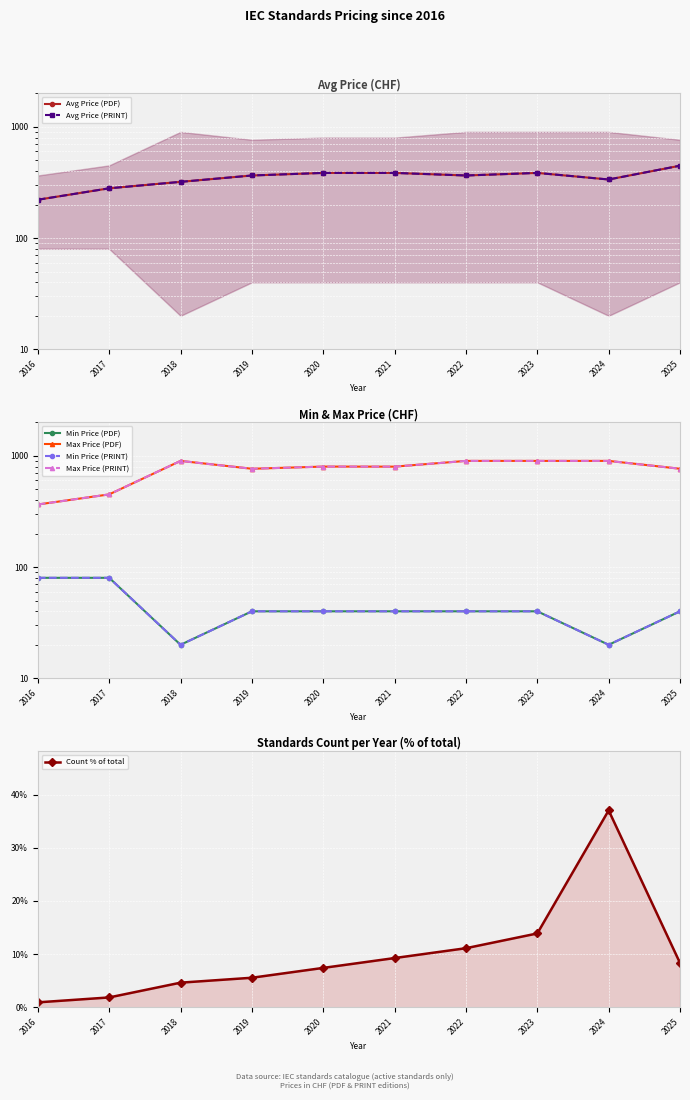

True or false: Avg Price (PDF) and Max Price (PDF) intersect in this chart.

False